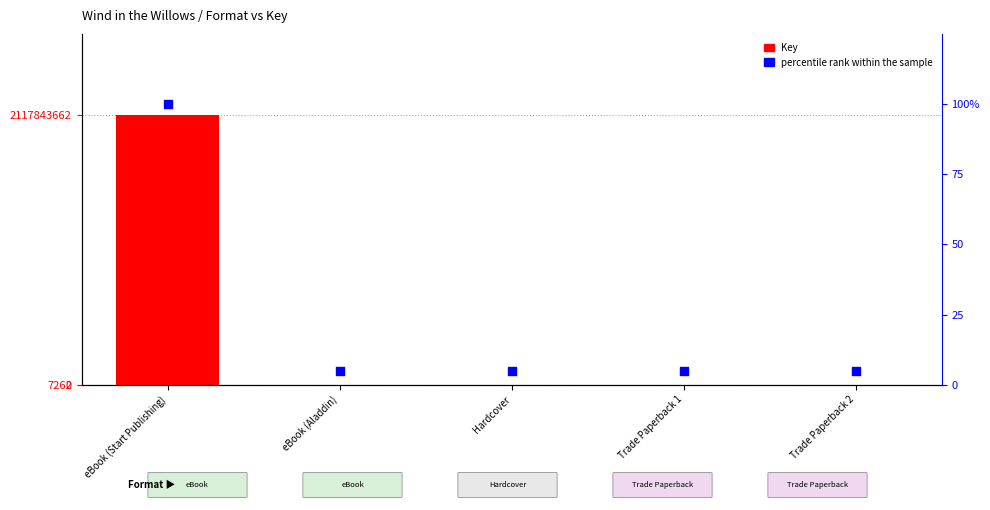

What are all the series names shown in the legend?

Key, percentile rank within the sample